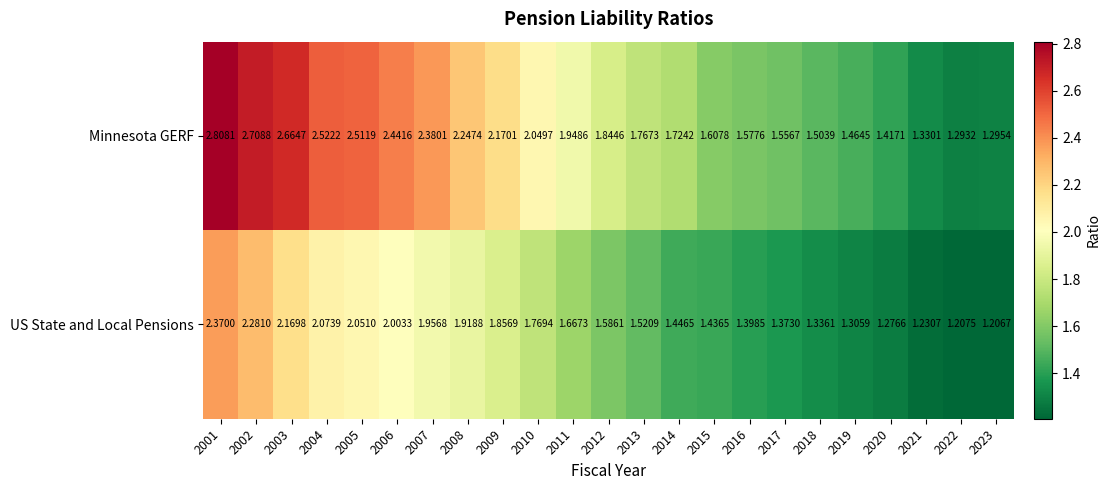

Which series has the largest total across all categories?

Minnesota GERF